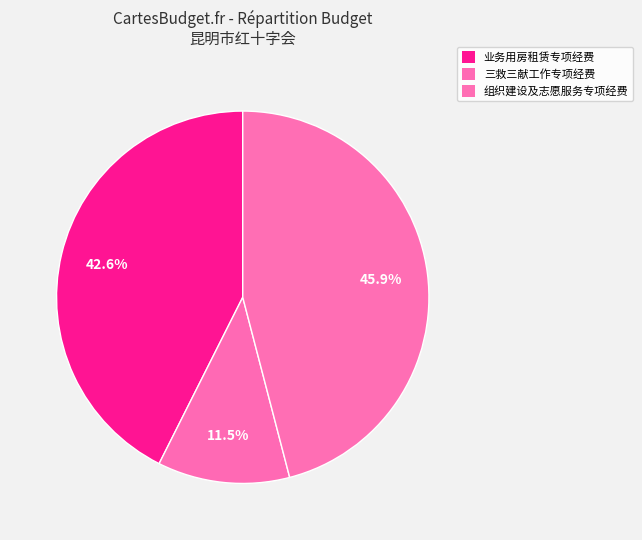

How many segments does this pie chart have?

3